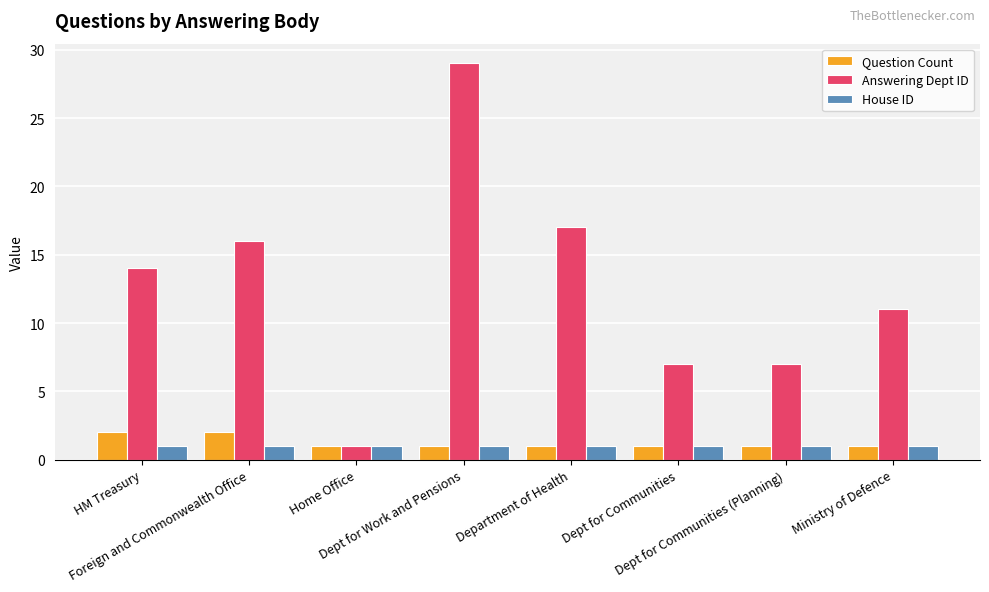

Reading left to right, what are all the values shown in this chart?

Question Count: HM Treasury=2	Foreign and Commonwealth Office=2	Home Office=1	Dept for Work and Pensions=1	Department of Health=1	Dept for Communities=1	Dept for Communities (Planning)=1	Ministry of Defence=1
Answering Dept ID: HM Treasury=14	Foreign and Commonwealth Office=16	Home Office=1	Dept for Work and Pensions=29	Department of Health=17	Dept for Communities=7	Dept for Communities (Planning)=7	Ministry of Defence=11
House ID: HM Treasury=1	Foreign and Commonwealth Office=1	Home Office=1	Dept for Work and Pensions=1	Department of Health=1	Dept for Communities=1	Dept for Communities (Planning)=1	Ministry of Defence=1